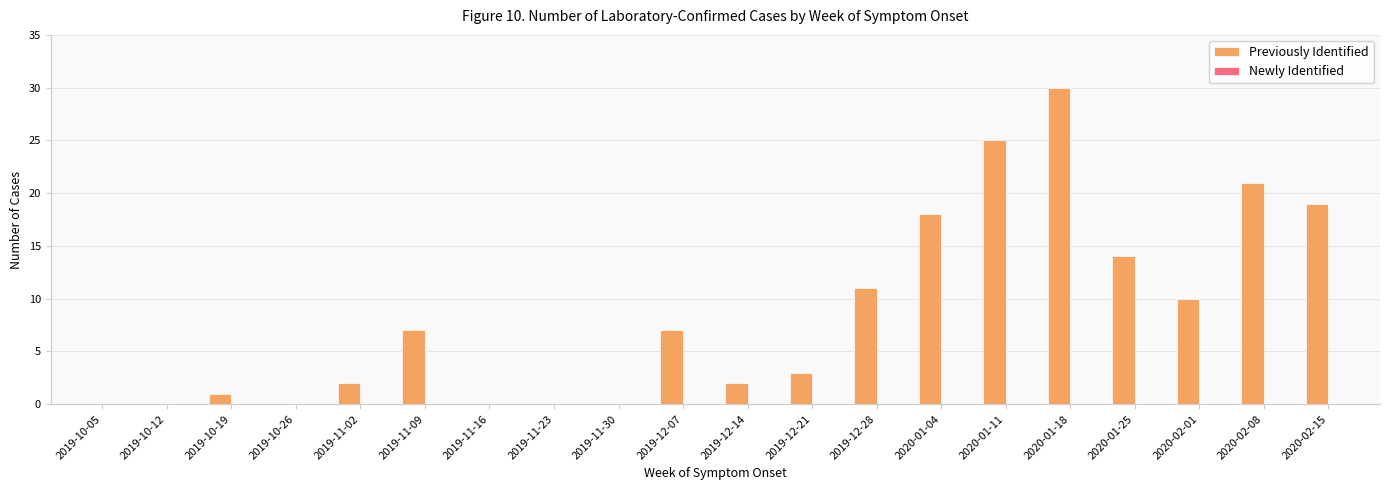

Between 2019-10-19 and 2019-12-07, which is larger?

2019-12-07